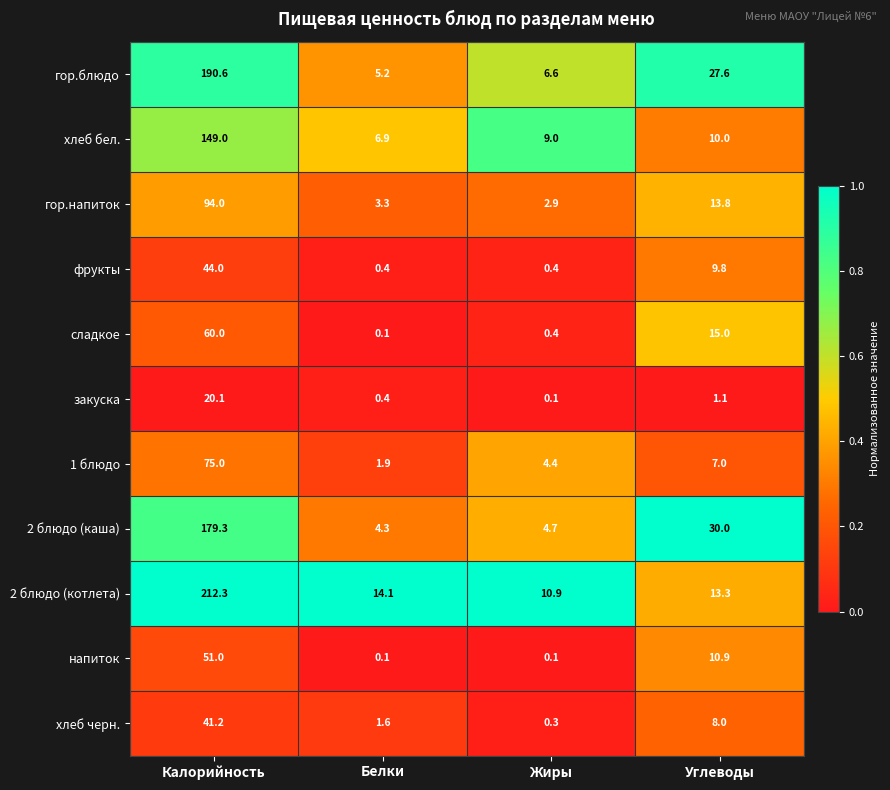

List the labels in order of 2 блюдо (каша) value, largest first.

Калорийность, Углеводы, Жиры, Белки